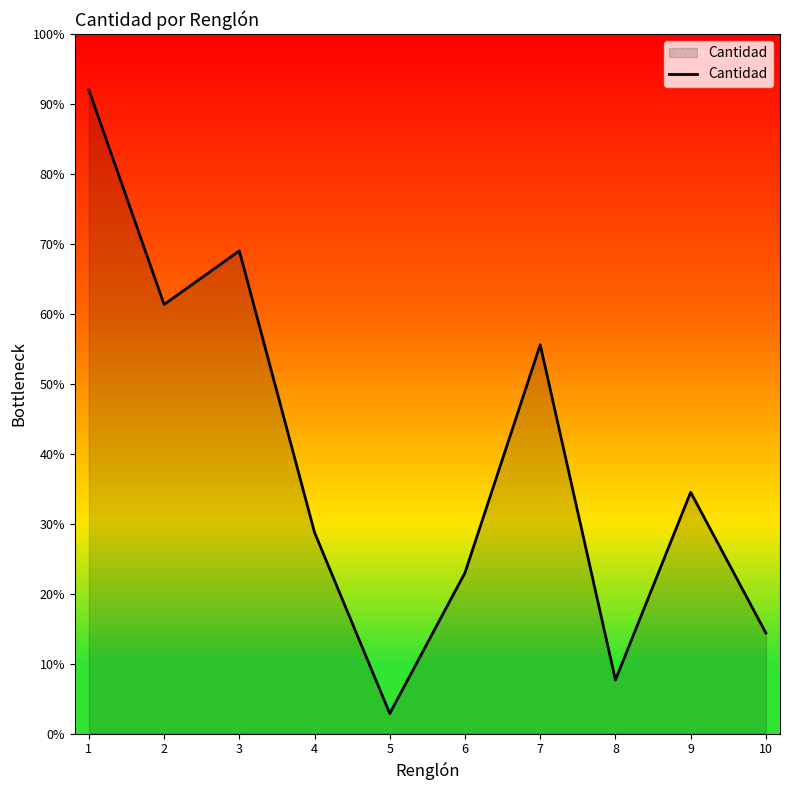

Rank the categories by value from lowest to highest.

5, 8, 10, 6, 4, 9, 7, 2, 3, 1